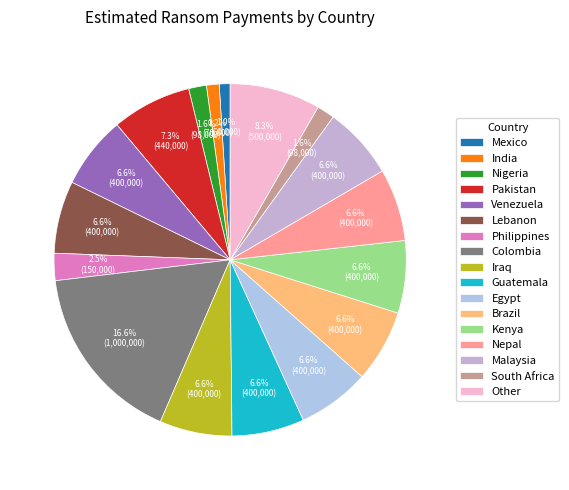

How many segments does this pie chart have?

17